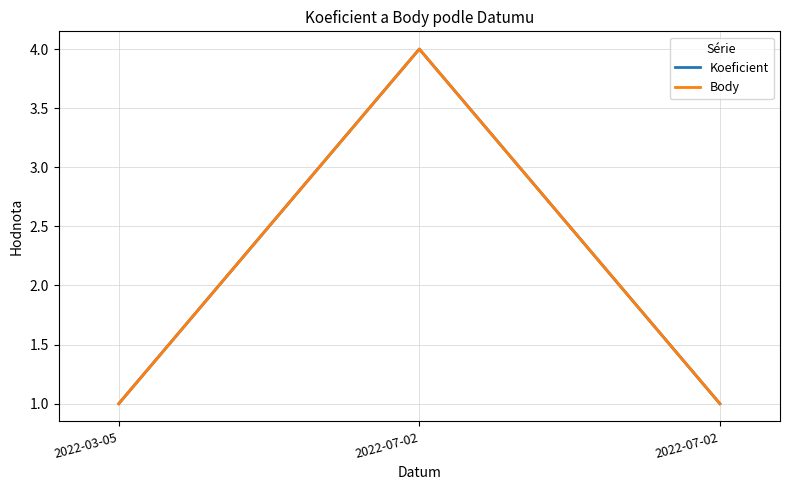

What is the minimum value for Body?

1